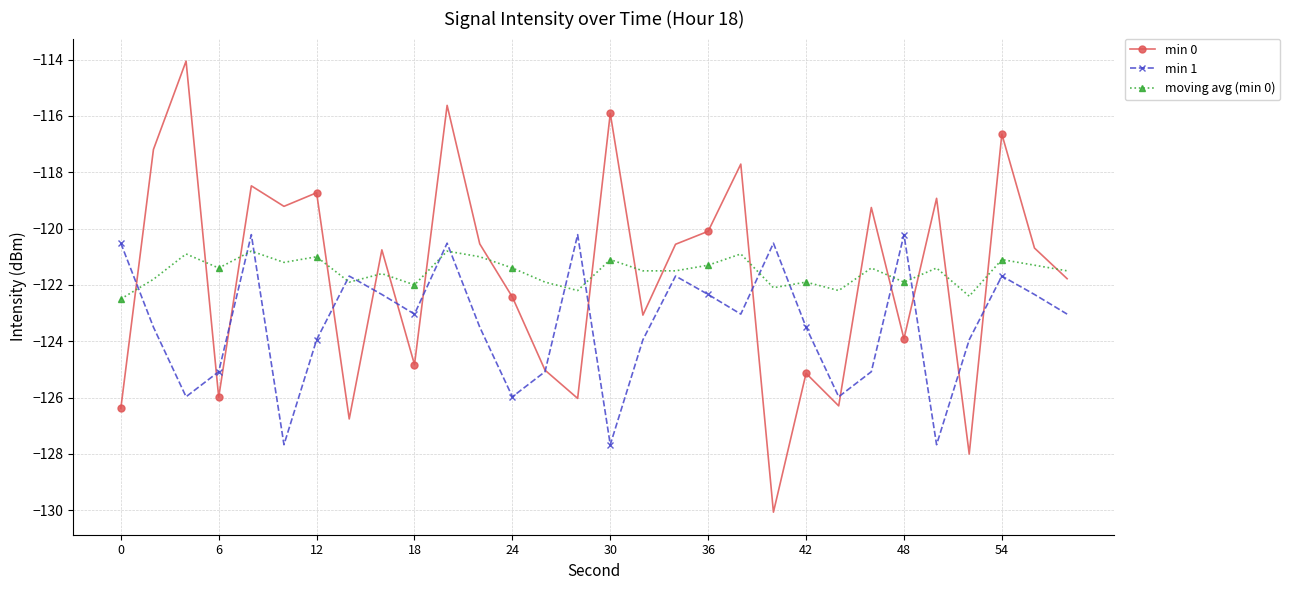

How many interior local valleys does the min 1 series have?

8